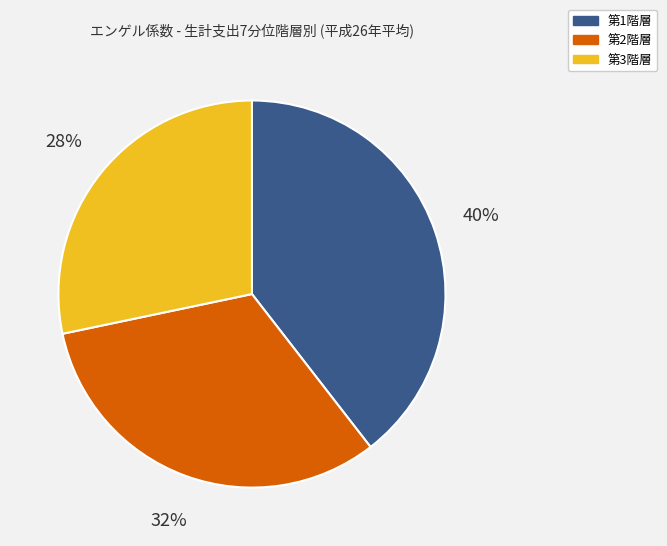

Which category has the biggest portion of the pie?

第1階層